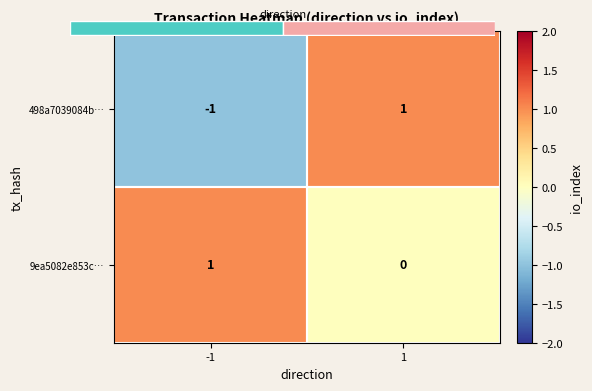

Is it true that 9ea5082e853c… equals 0 at 1?

True